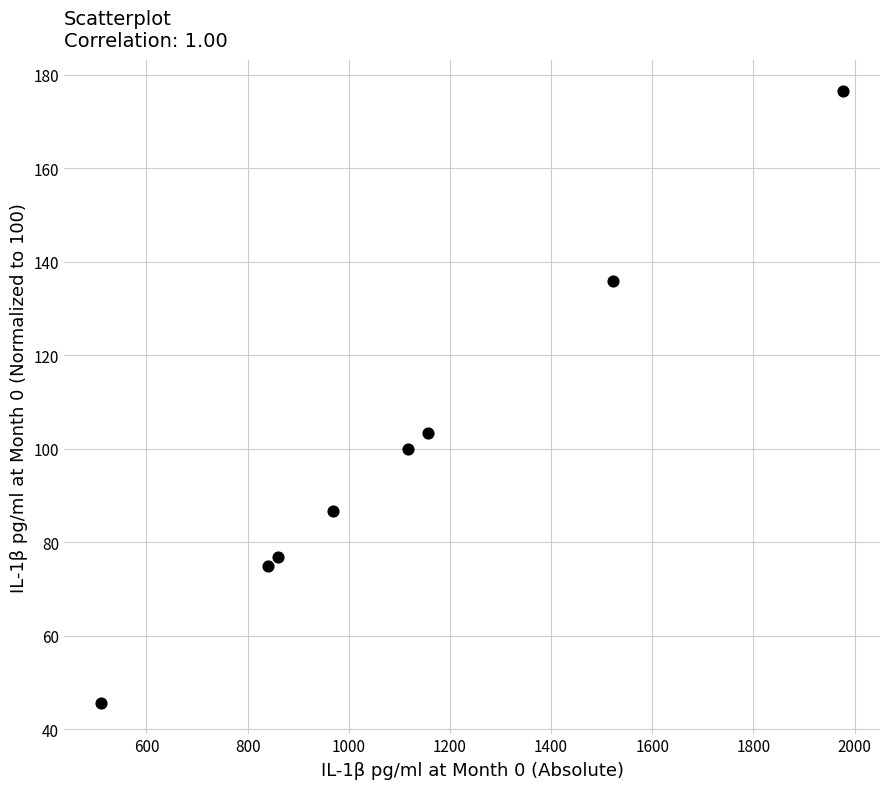

What is the range of X values (max minus min)?

1466.7